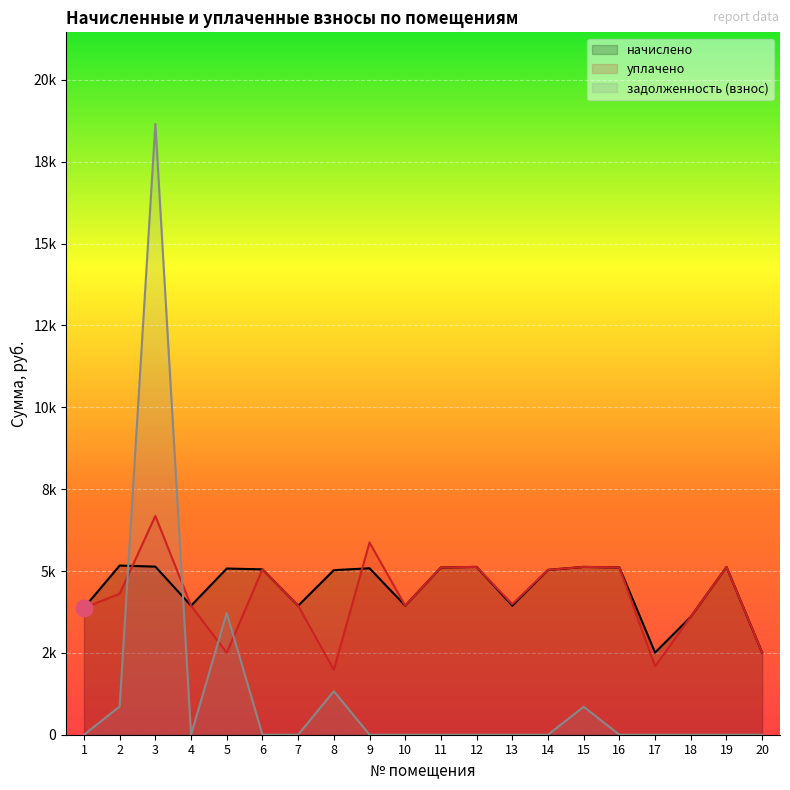

Reading left to right, extract all data points from this chart.

начислено: 3875.0	5166.7	5133.6	3941.3	5075.6	5050.8	3941.3	5026.0	5083.9	3941.3	5108.8	5125.3	3941.3	5034.3	5125.4	5108.8	2508.8	3601.8	5125.3	2508.8
уплачено: 3875.0	4305.6	6682.6	3941.3	2500.2	5050.8	3941.3	1982.7	5869.8	3941.3	5108.8	5125.3	3987.7	5034.3	5125.4	5108.8	2090.7	3601.8	5125.3	2508.8
задолженность (взнос): 0.0	861.1	18653.4	0.0	3721.7	0.0	0.0	1328.9	0.0	0.0	0.0	0.0	0.0	0.0	854.2	0.0	0.0	0.0	0.0	0.0